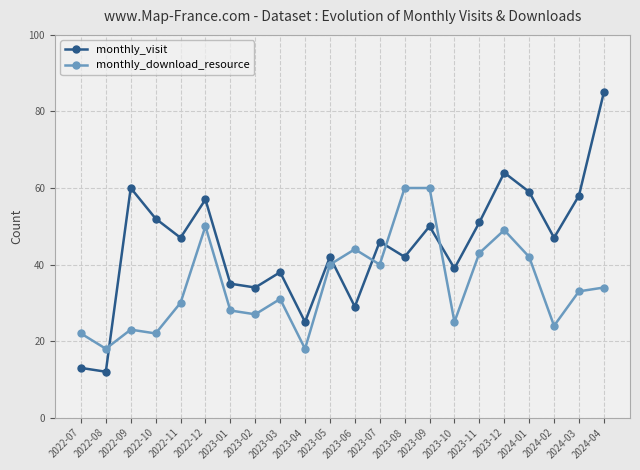

What are all the series names shown in the legend?

monthly_visit, monthly_download_resource